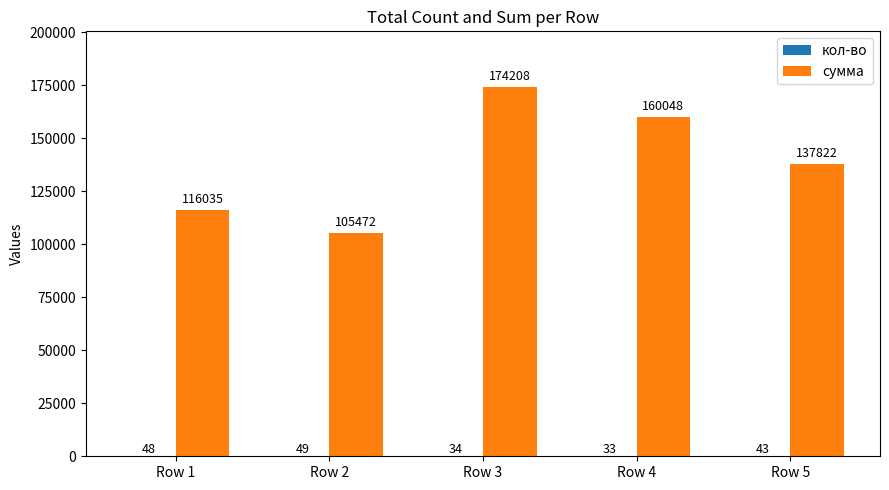

Which series has the largest total across all categories?

сумма